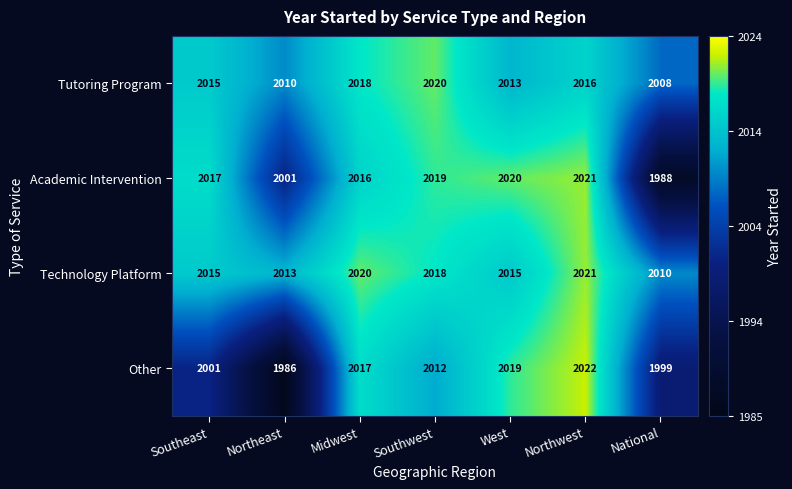

At which category does the chart reach its minimum across all series?

Northeast